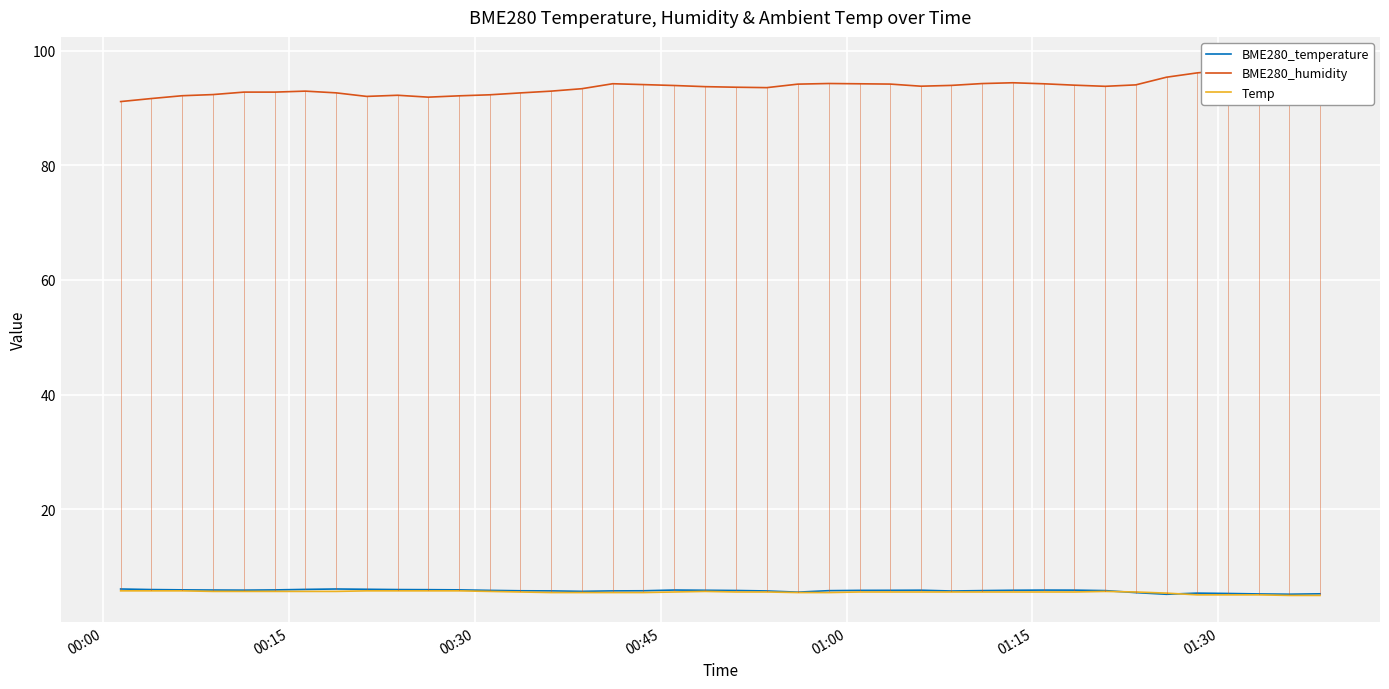

What is the highest value of the Temp series?

5.8